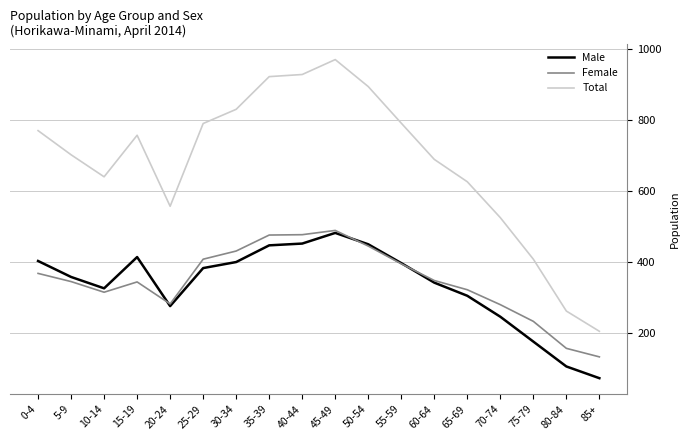

Is this an area chart (filled region under the line)?

No